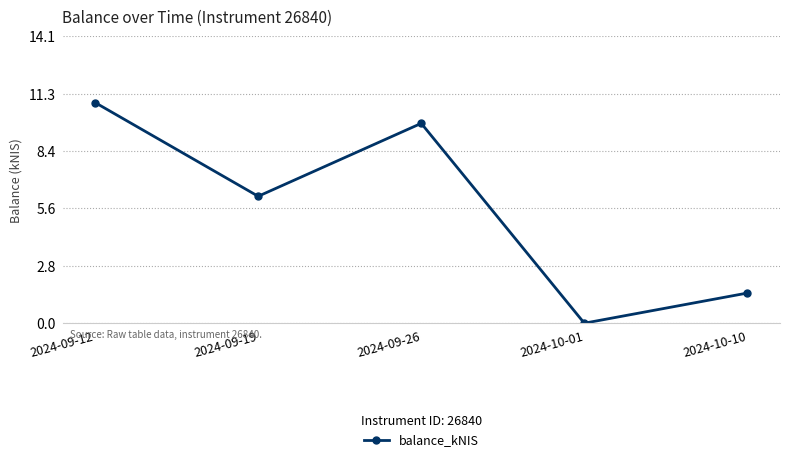

What is the label of the 3rd point from the right?

2024-09-26